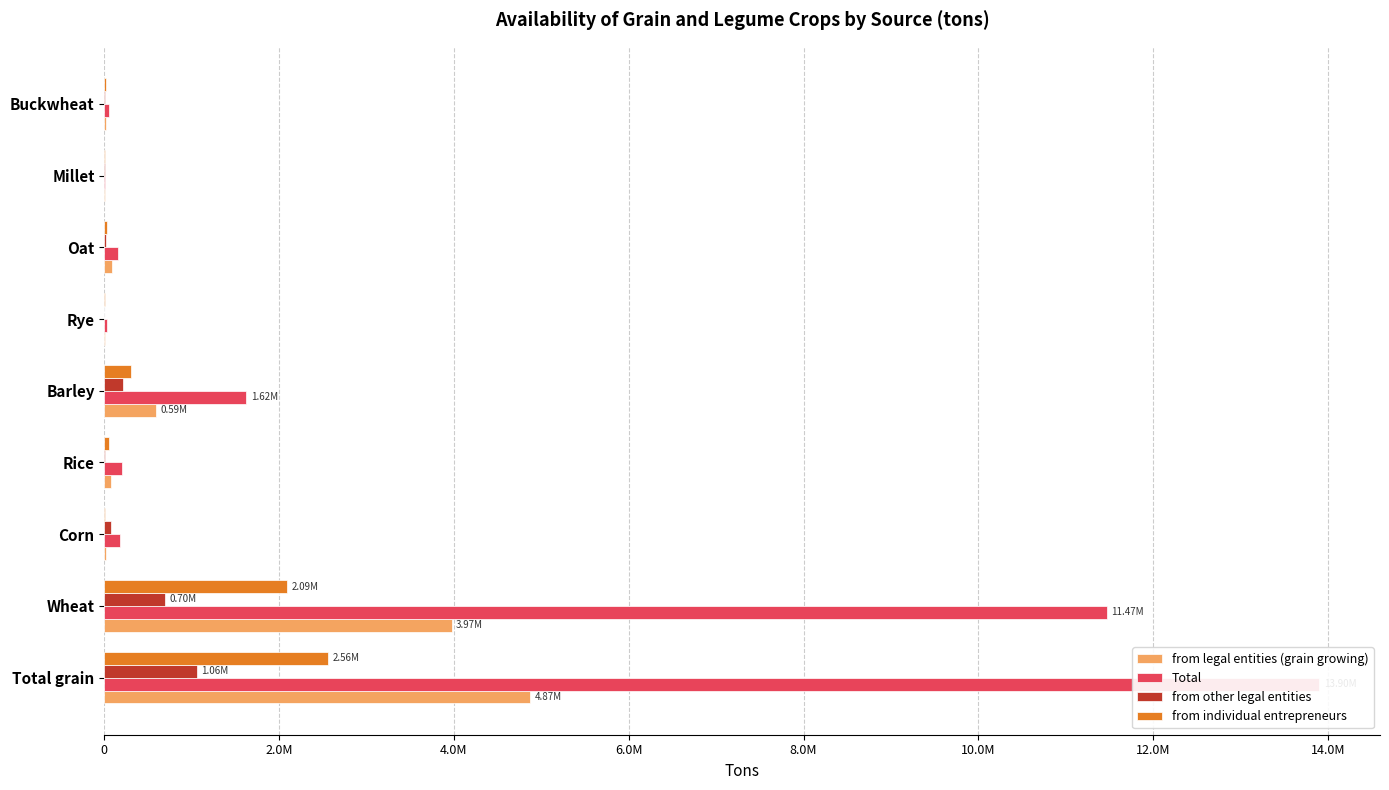

How many distinct data groups are displayed?

4